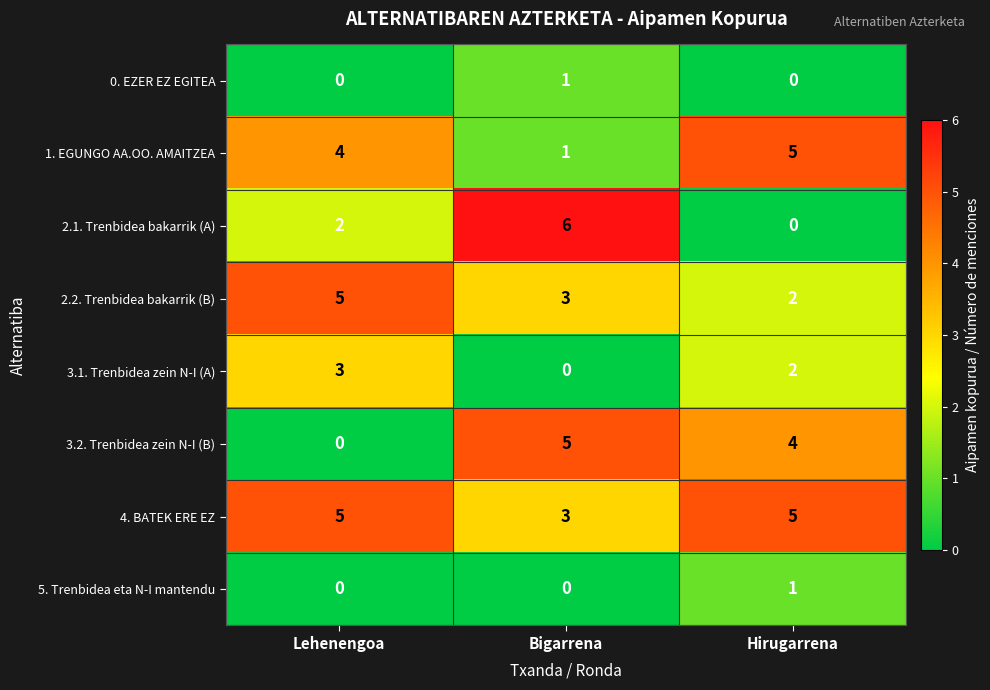

Which series has the widest spread of values?

2.1. Trenbidea bakarrik (A)